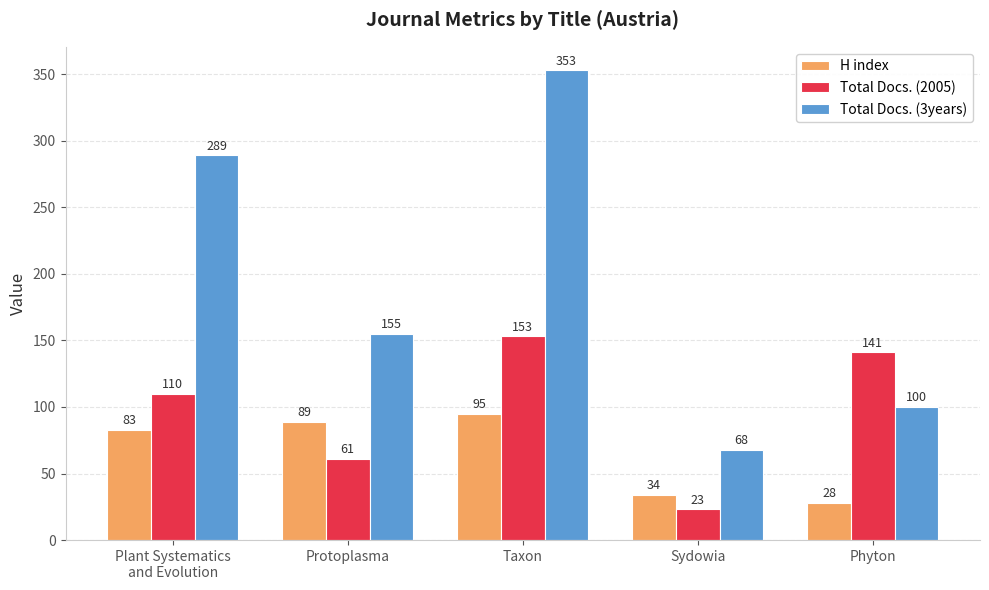

Reading left to right, transcribe all the data shown in this chart.

H index: Plant Systematics
and Evolution=83	Protoplasma=89	Taxon=95	Sydowia=34	Phyton=28
Total Docs. (2005): Plant Systematics
and Evolution=110	Protoplasma=61	Taxon=153	Sydowia=23	Phyton=141
Total Docs. (3years): Plant Systematics
and Evolution=289	Protoplasma=155	Taxon=353	Sydowia=68	Phyton=100